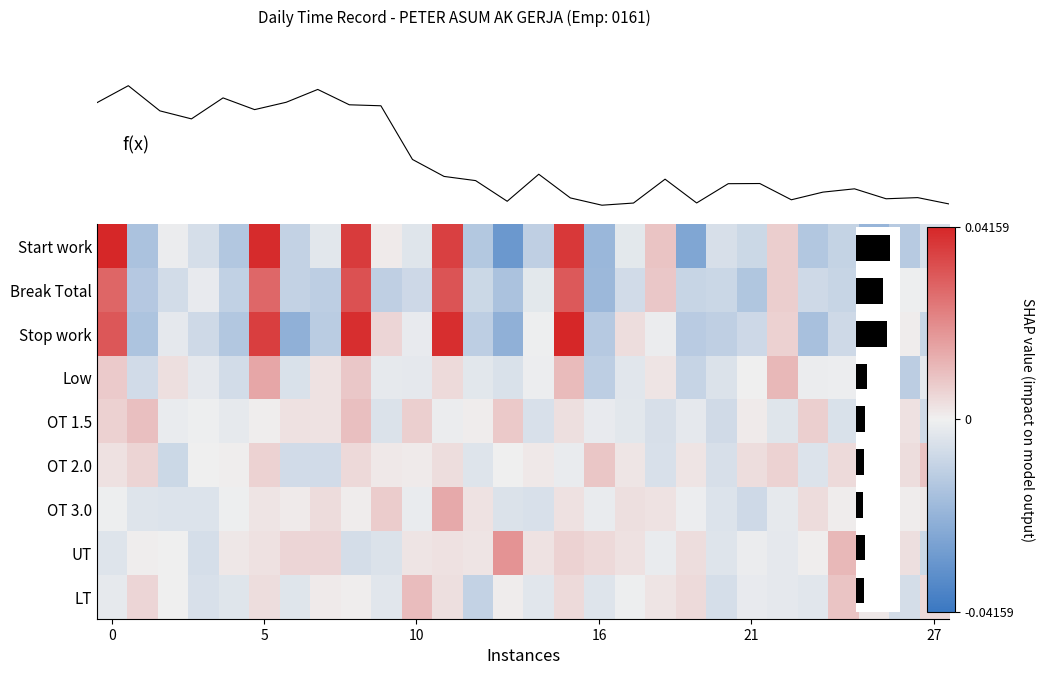

Count the number of categories in the chart.

28